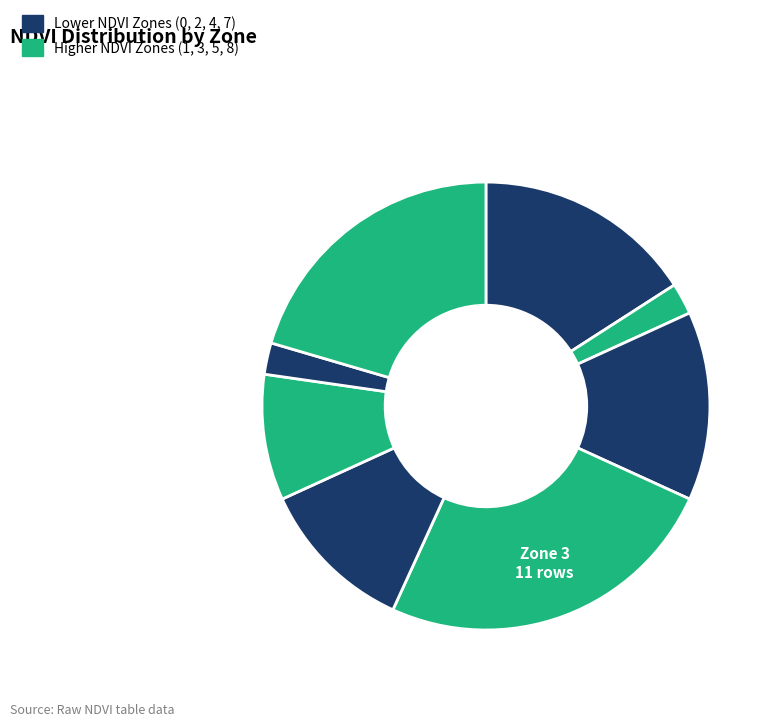

How many segments does this pie chart have?

8